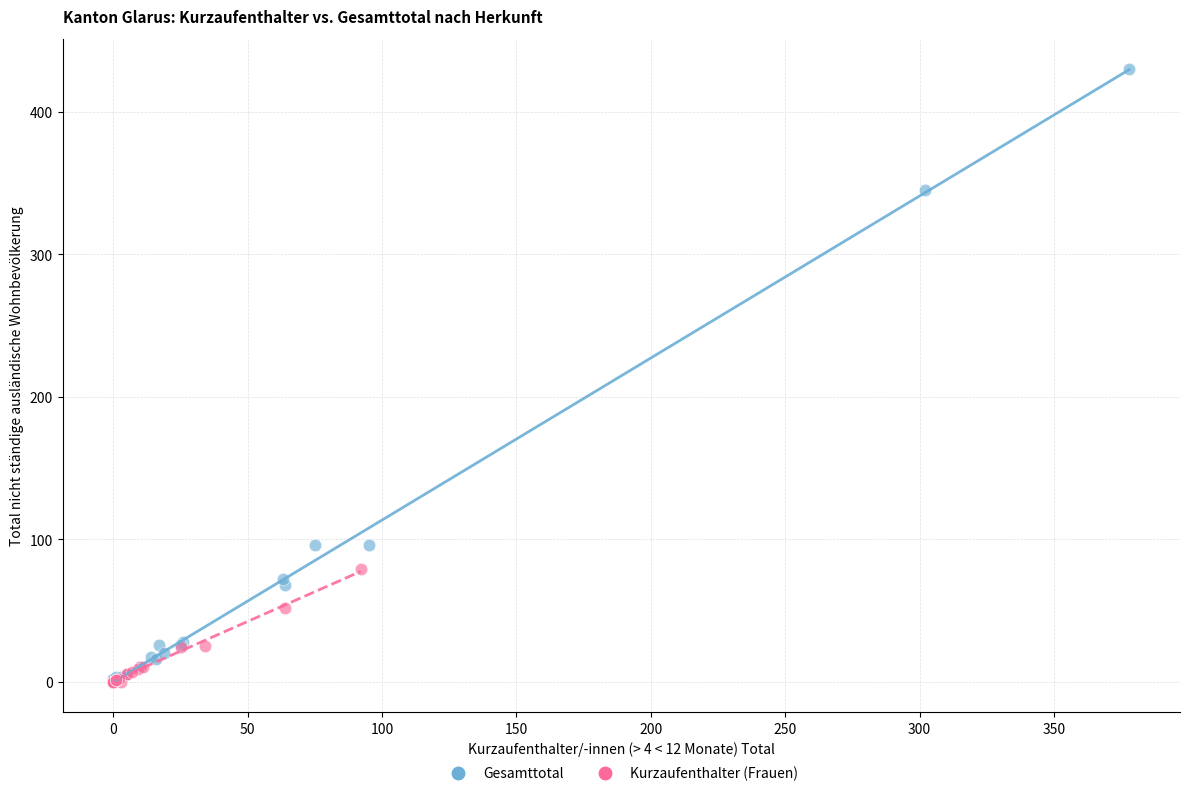

Which series has the largest Y range (max minus min)?

Gesamttotal